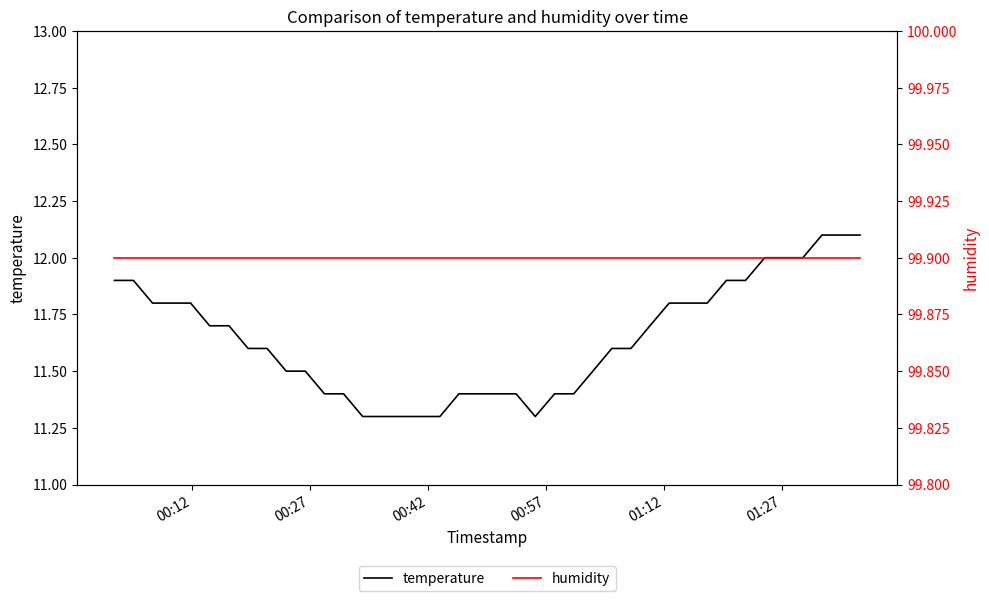

Does the chart have visible grid lines?

No